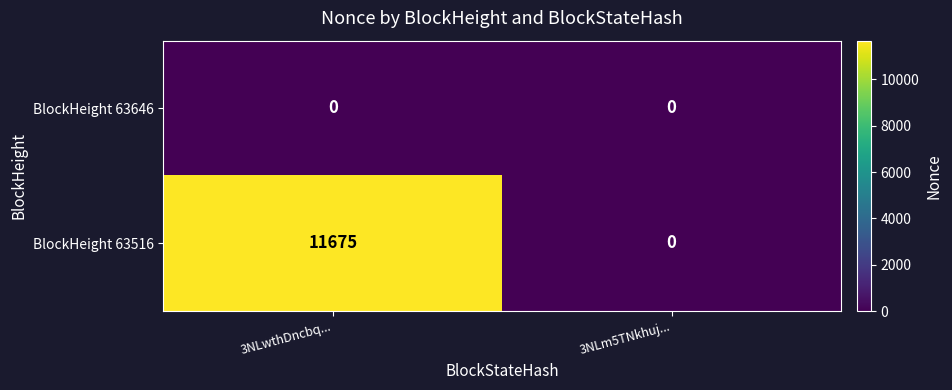

At how many categories does at least one series exceed 8728?

1